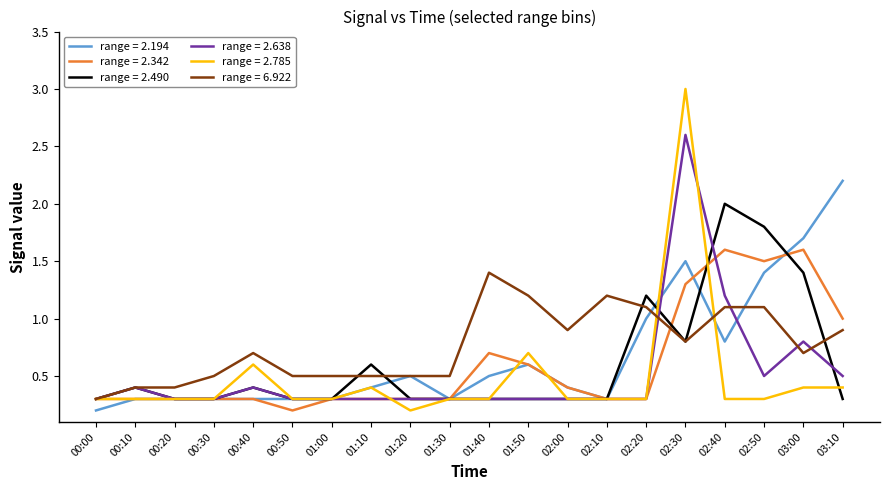

What is the total value across all series at 00:10?

2.1